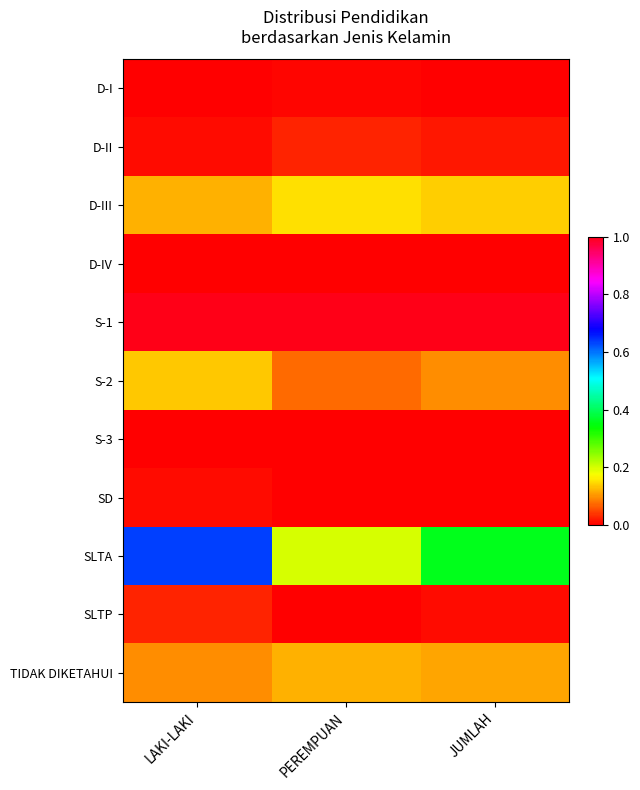

Reading left to right, transcribe all the data shown in this chart.

D-I: LAKI-LAKI=0.0	PEREMPUAN=0.0	JUMLAH=0.0
D-II: LAKI-LAKI=0.0	PEREMPUAN=0.0	JUMLAH=0.0
D-III: LAKI-LAKI=0.1	PEREMPUAN=0.2	JUMLAH=0.1
D-IV: LAKI-LAKI=0.0	PEREMPUAN=0.0	JUMLAH=0.0
S-1: LAKI-LAKI=1.0	PEREMPUAN=1.0	JUMLAH=1.0
S-2: LAKI-LAKI=0.1	PEREMPUAN=0.1	JUMLAH=0.1
S-3: LAKI-LAKI=0.0	PEREMPUAN=0.0	JUMLAH=0.0
SD: LAKI-LAKI=0.0	PEREMPUAN=0.0	JUMLAH=0.0
SLTA: LAKI-LAKI=0.6	PEREMPUAN=0.2	JUMLAH=0.4
SLTP: LAKI-LAKI=0.0	PEREMPUAN=0.0	JUMLAH=0.0
TIDAK DIKETAHUI: LAKI-LAKI=0.1	PEREMPUAN=0.1	JUMLAH=0.1